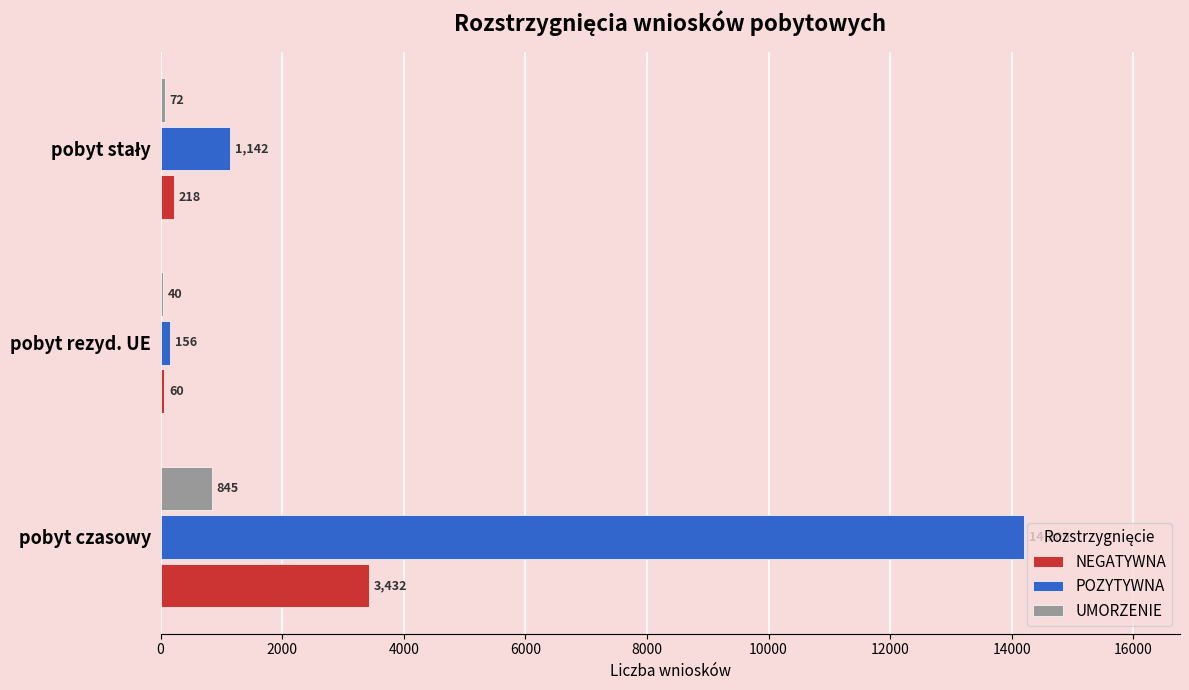

What is the sum of the NEGATYWNA values at pobyt czasowy and pobyt rezyd. UE?

3492